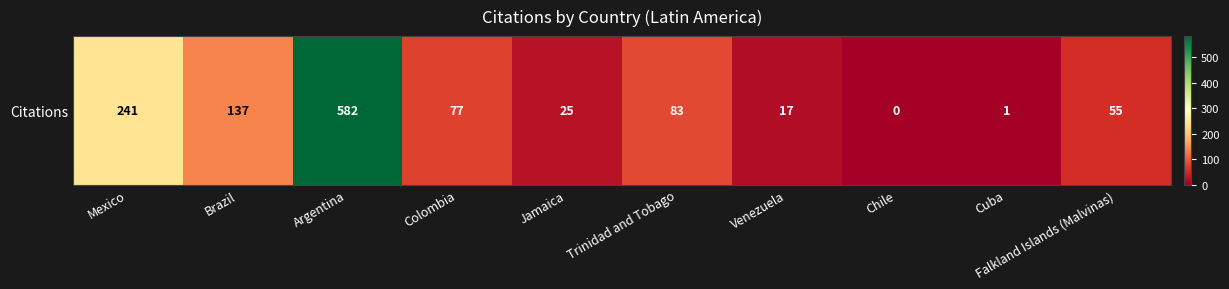

What is the difference between the values at Argentina and Cuba?

581